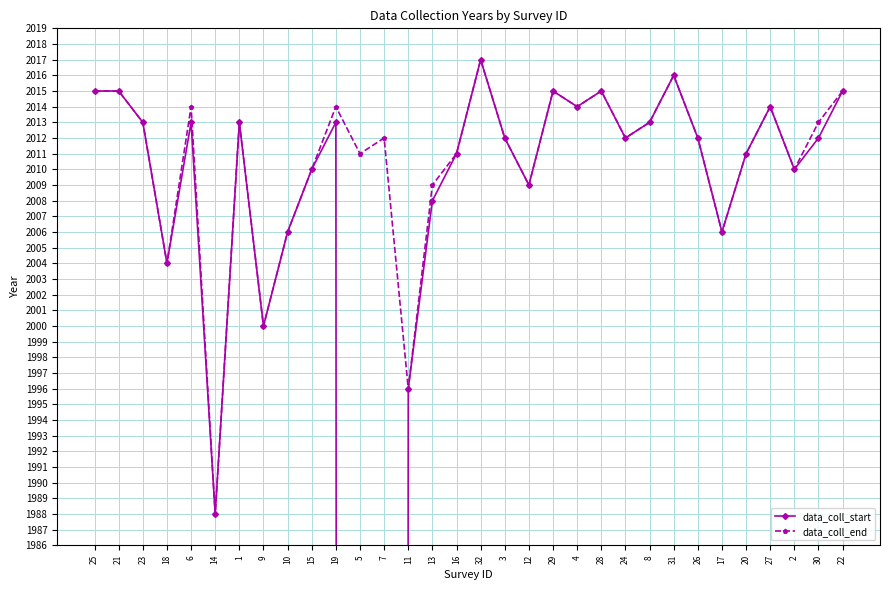

True or false: data_coll_start has a value of 2008 at 13.

True